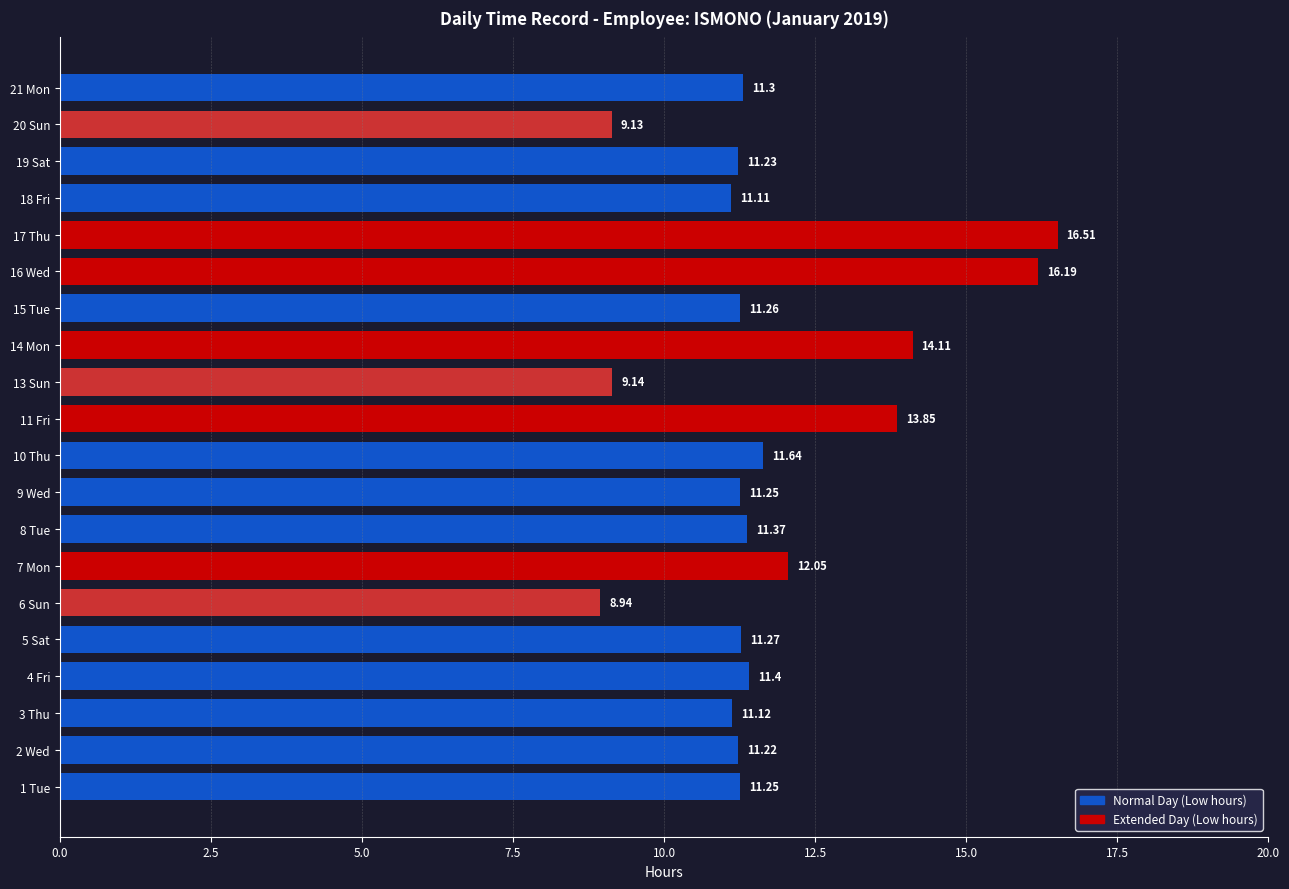

What is the sum of all values?

235.3